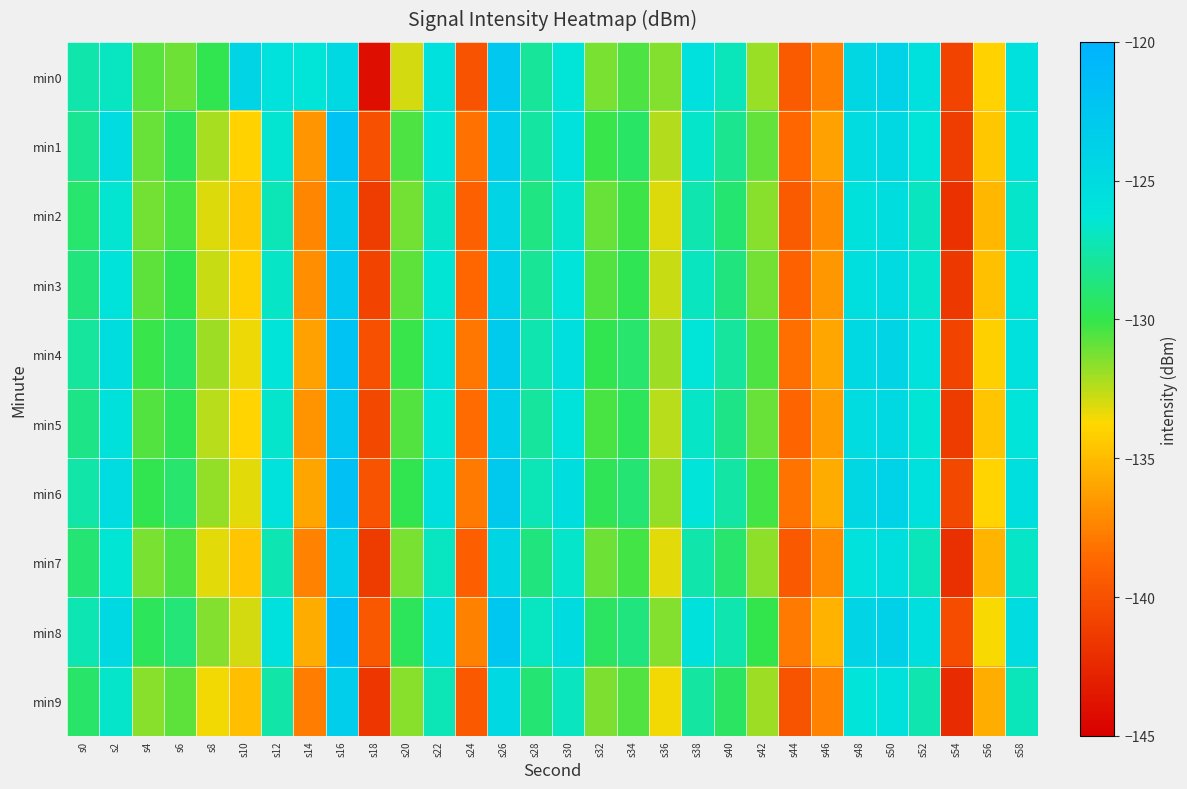

What is the total value across all series at s38?

-1267.1